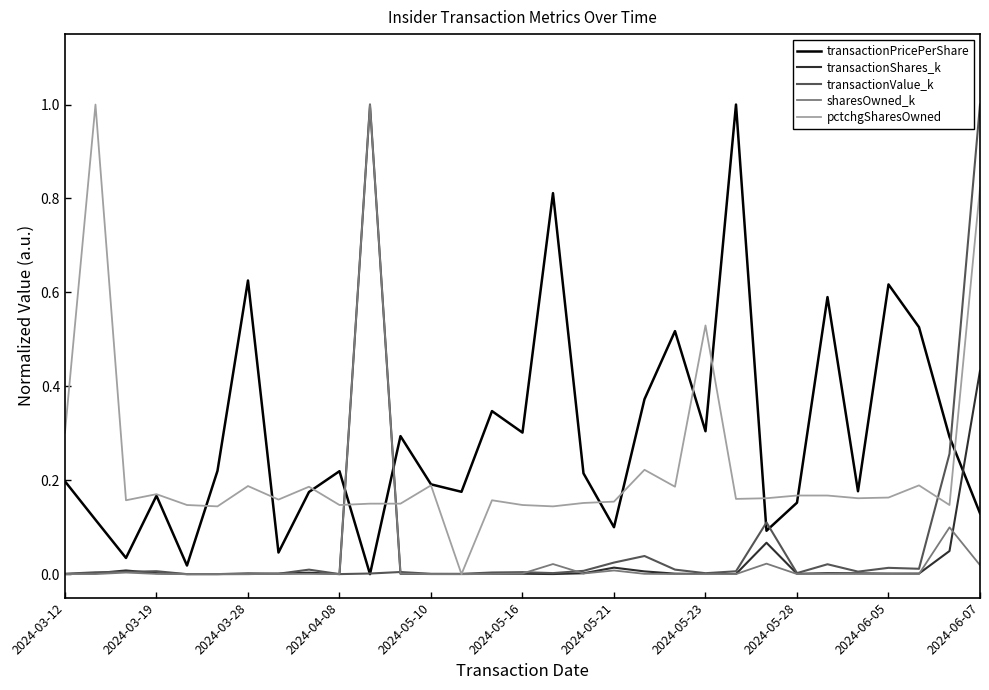

What is the greatest value displayed?

1.0